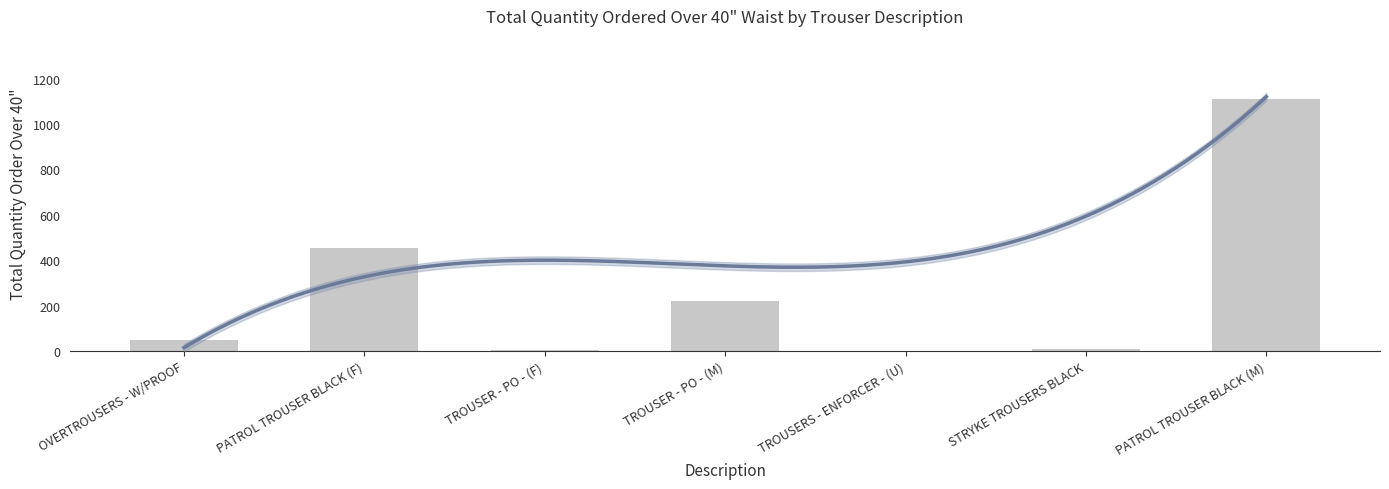

The value at TROUSER - PO - (F) is 1. True or false?

False